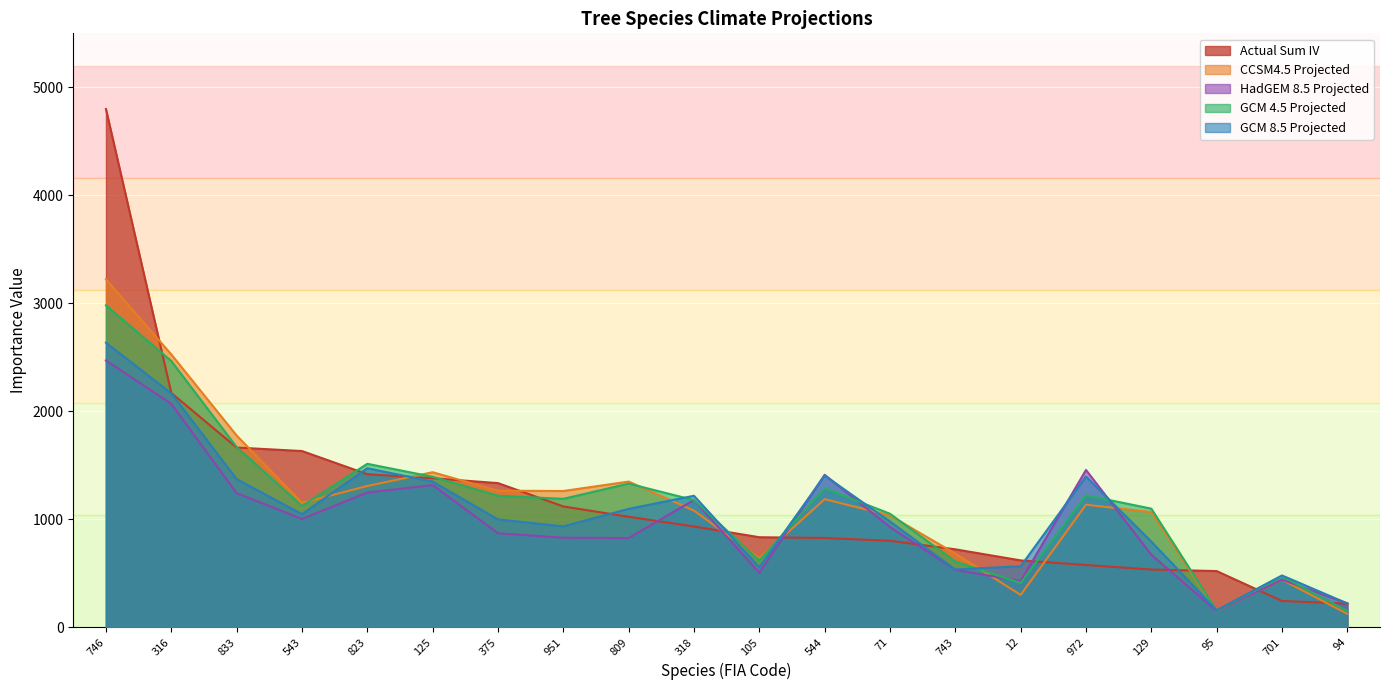

Which series has the largest total across all categories?

act_sumiv